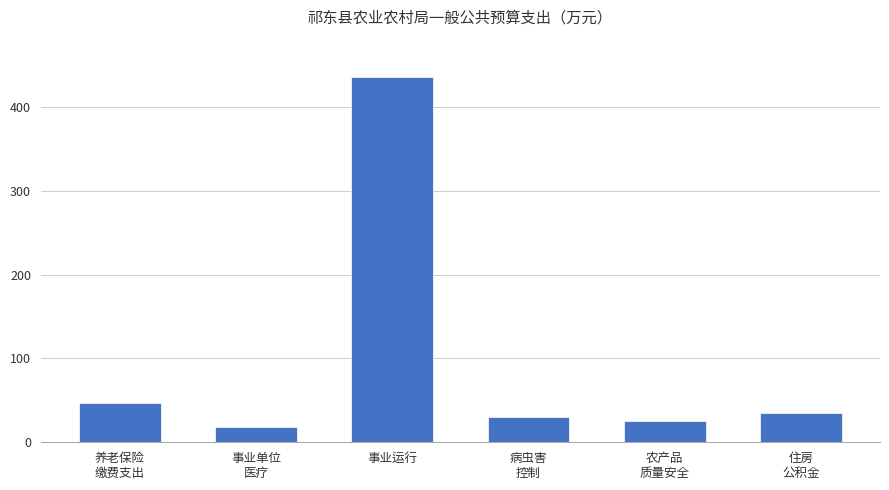

The chart shows a value of 53.6 at 病虫害
控制. True or false?

False